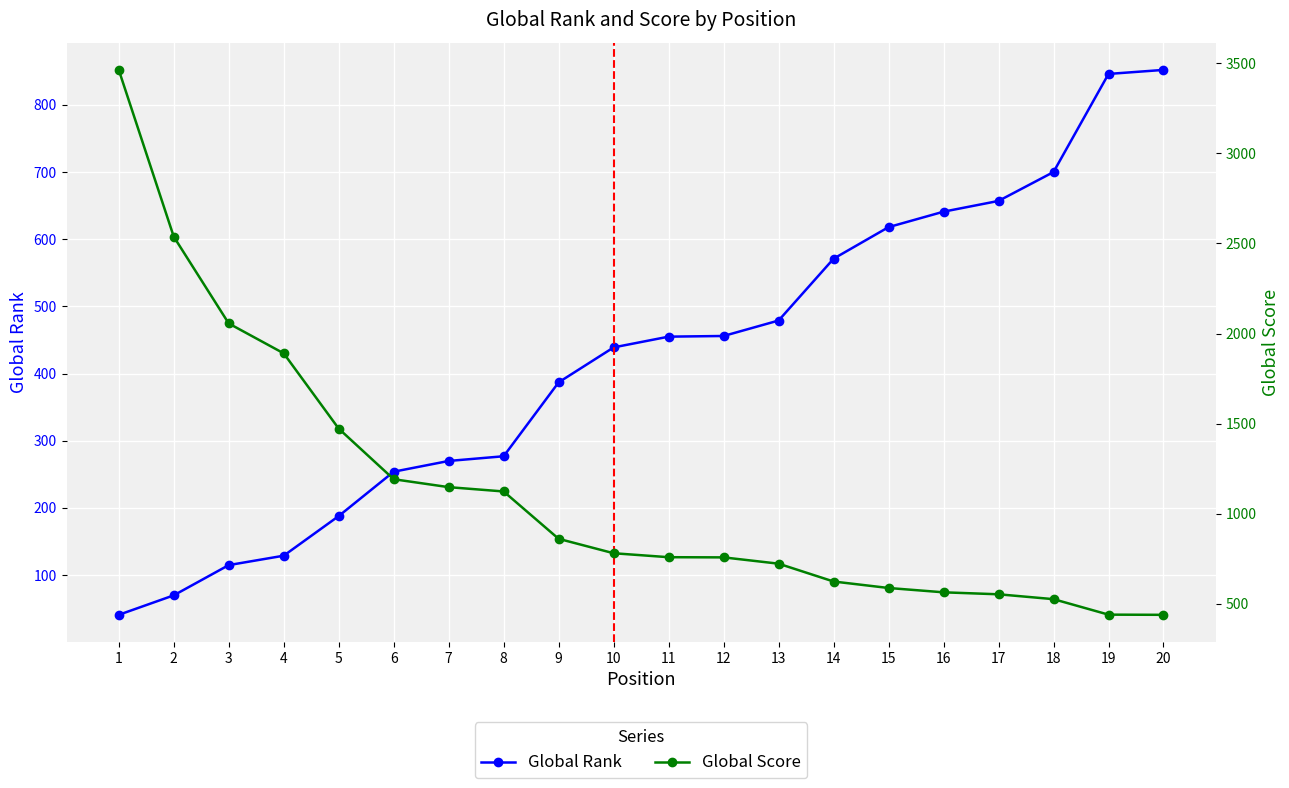

What is the difference between the maximum and minimum values in the Global Rank series?

811